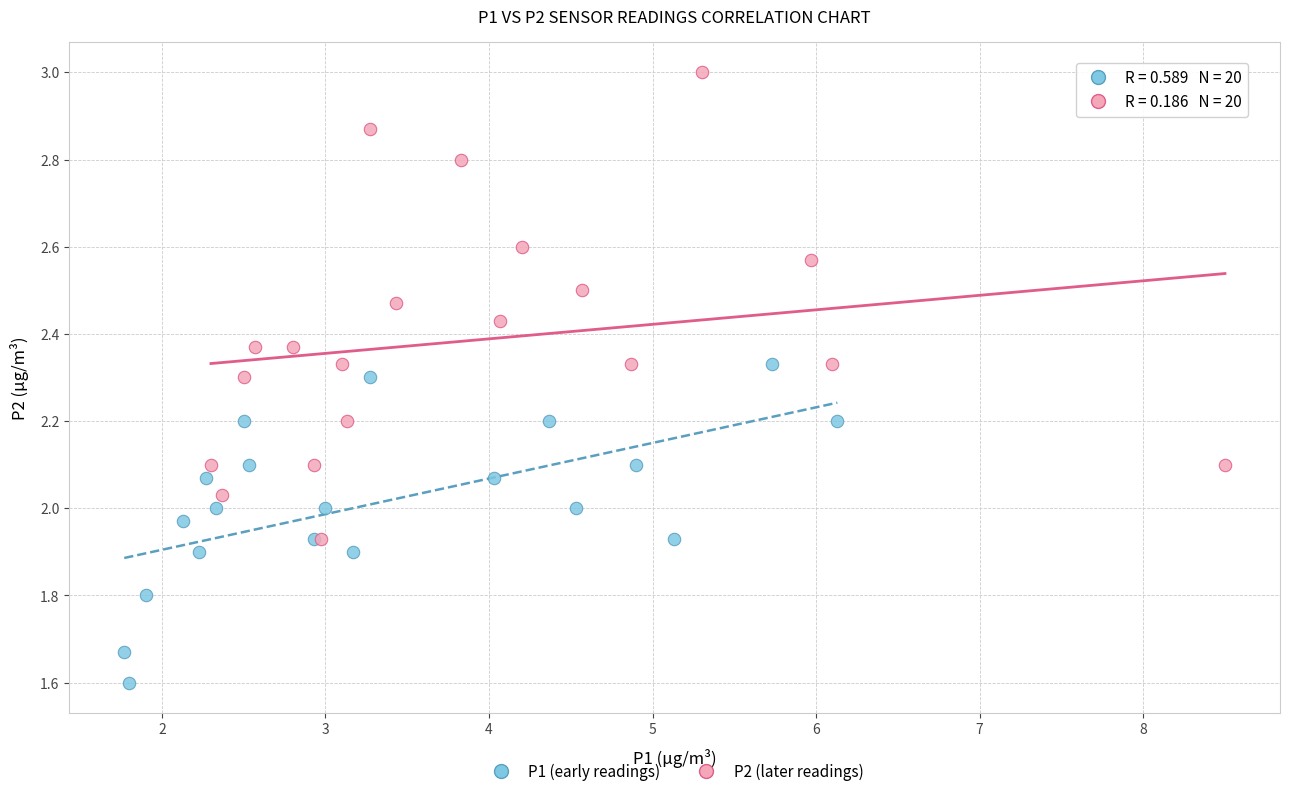

Which series has the widest spread of Y values?

P2 (later readings)